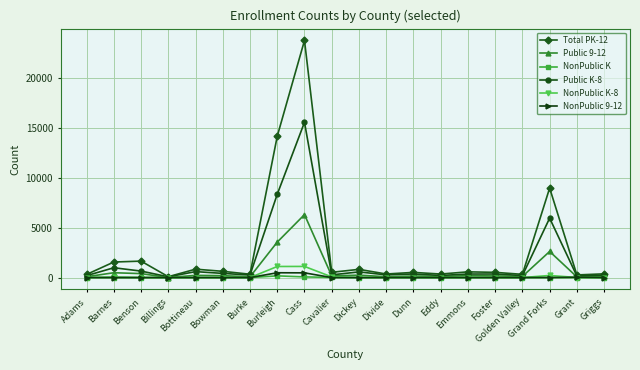

Which series has the largest range (max minus min)?

Total PK-12